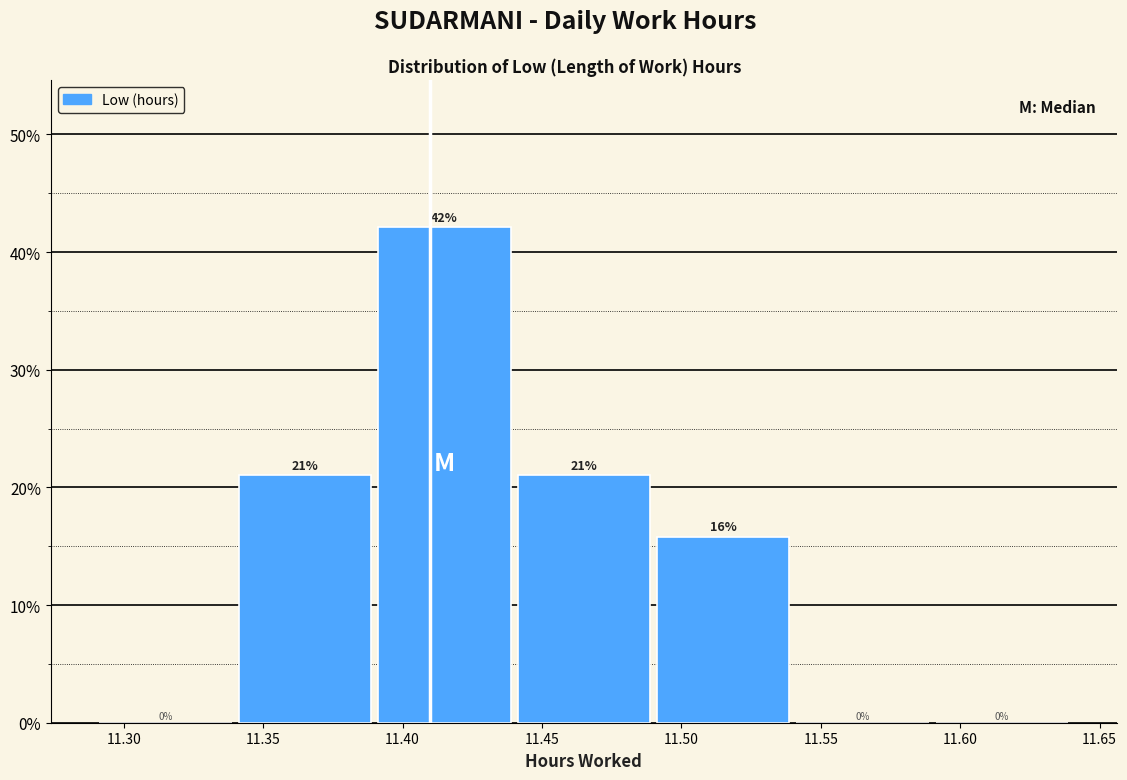

Over which range of the x-axis is the bar tallest?

11.39 to 11.44